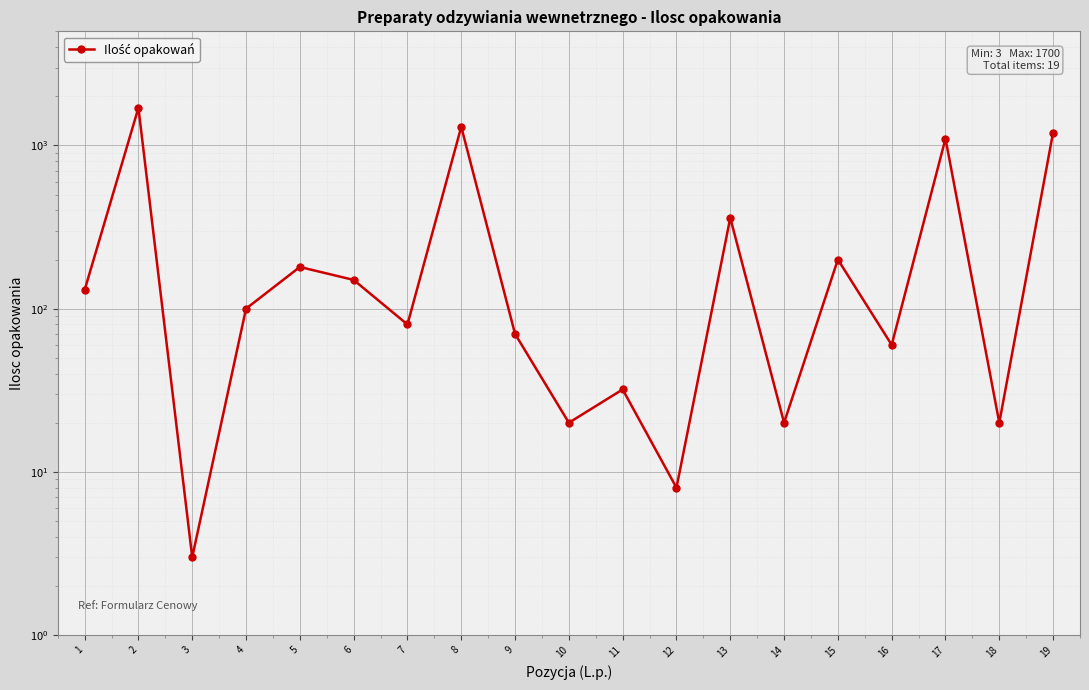

Which label corresponds to the smallest value in the chart?

3